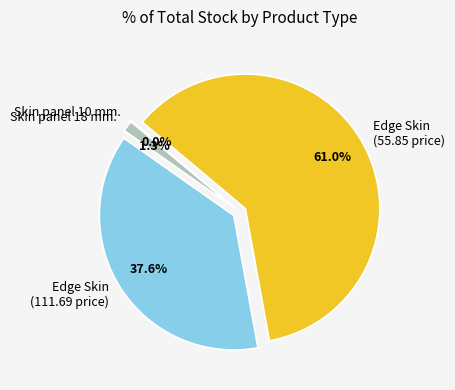

Is there a majority slice in this chart?

Yes